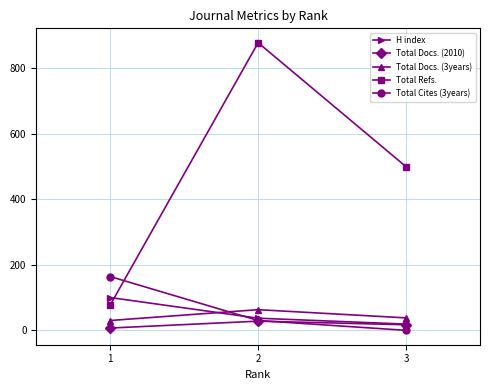

Which series has the widest spread of values?

Total Refs.